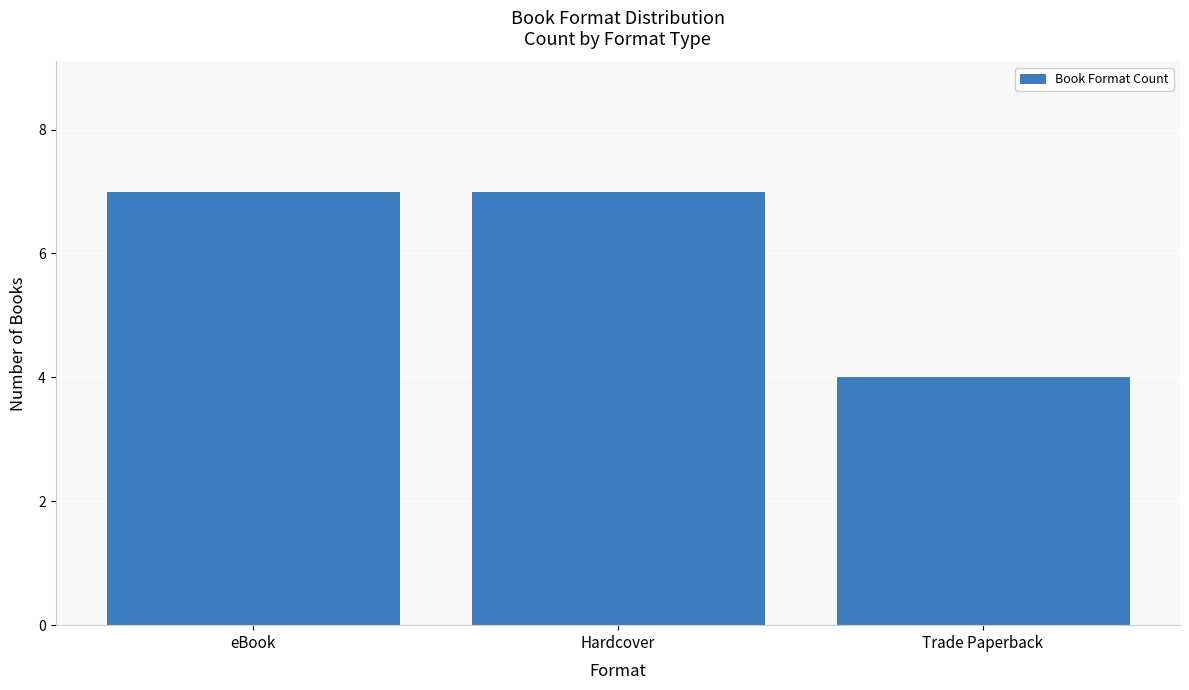

Which category has the lowest value across all series?

Trade Paperback